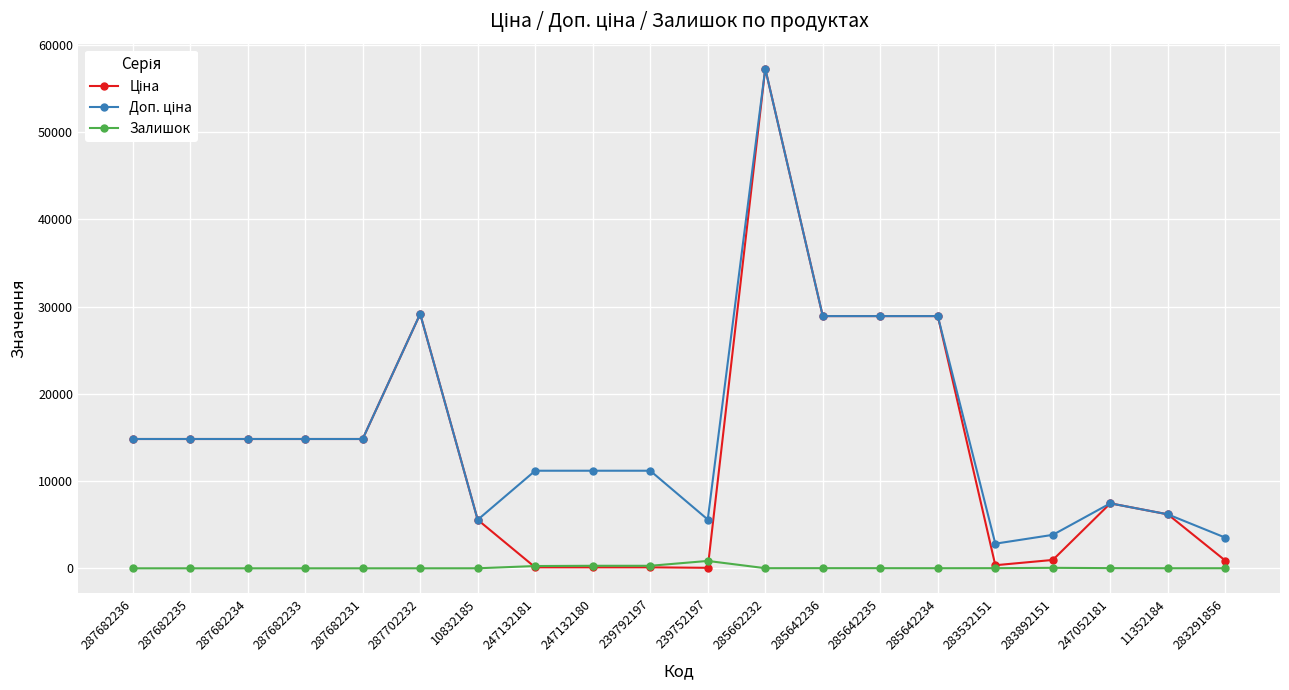

What is the greatest value displayed?

57258.0